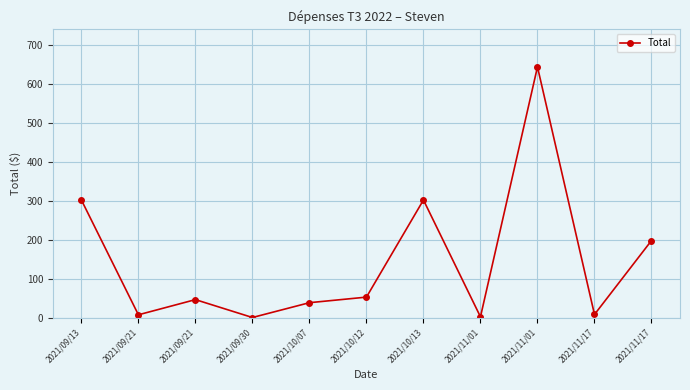

The chart shows a value of 302.0 at 2021/09/13. True or false?

True